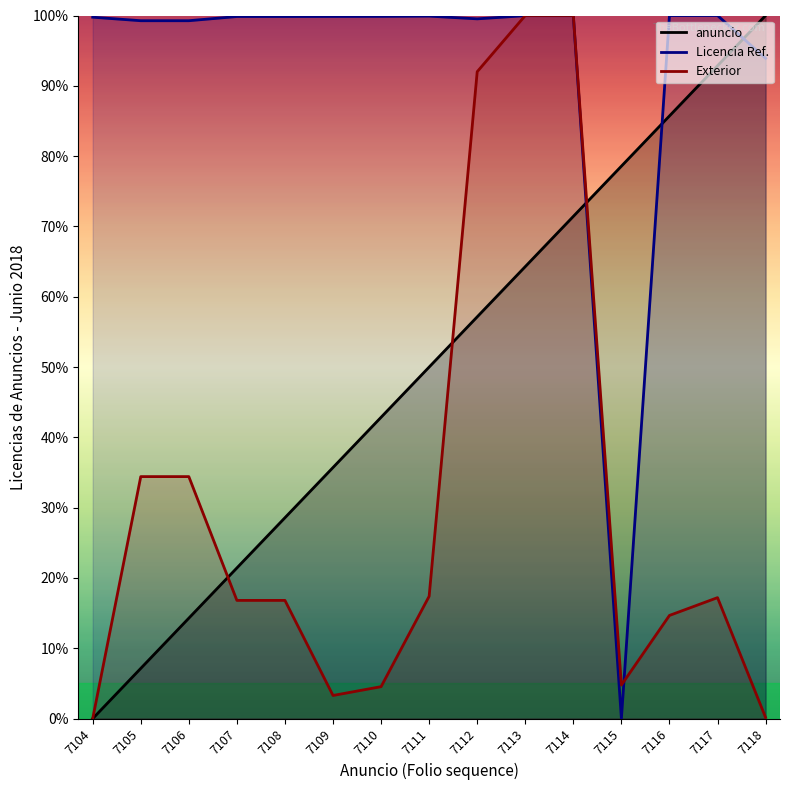

Which category has the highest value in the Licencia Ref. series?

7117